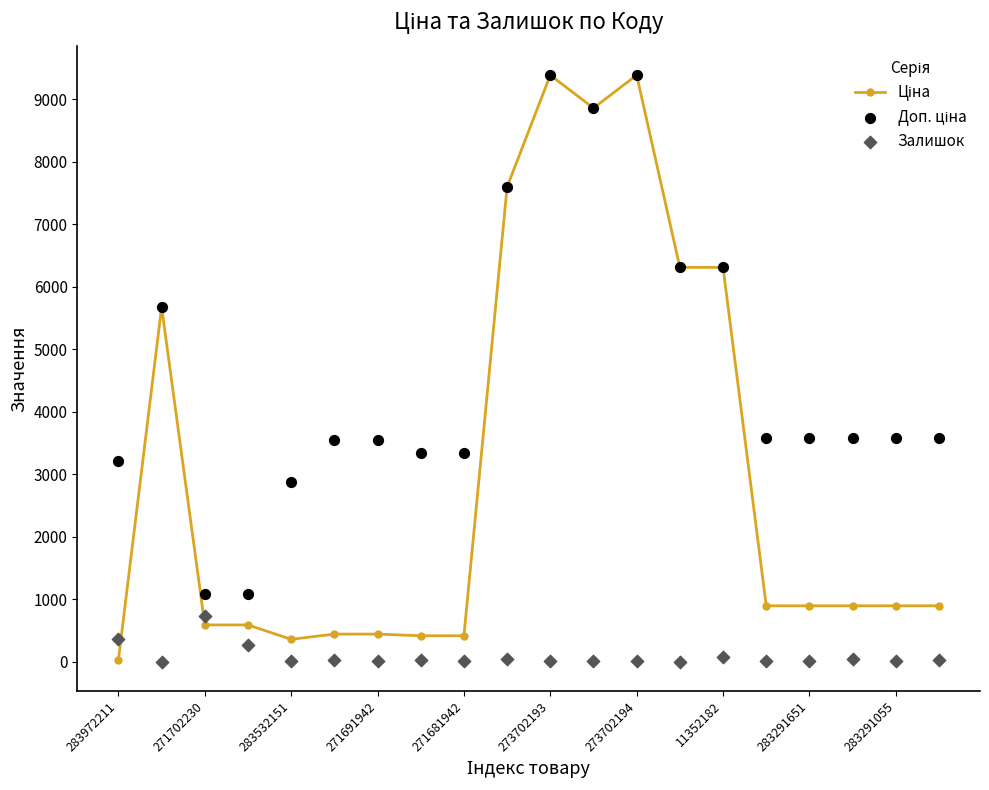

What are all the series names shown in the legend?

Ціна, Доп. ціна, Залишок